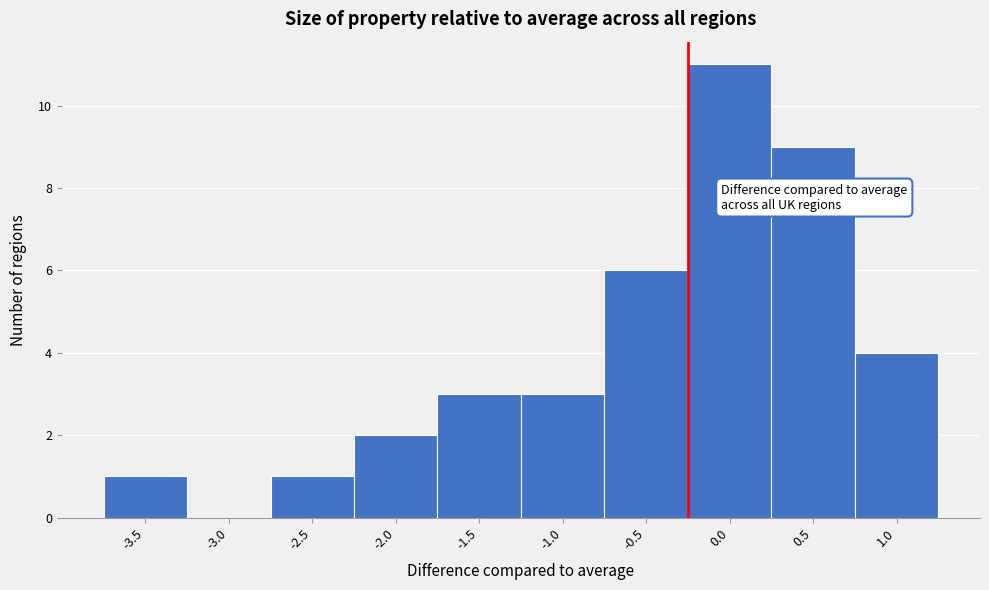

Reading left to right, extract all data points from this chart.

-3.5=1	-3.0=0	-2.5=1	-2.0=2	-1.5=3	-1.0=3	-0.5=6	0.0=11	0.5=9	1.0=4